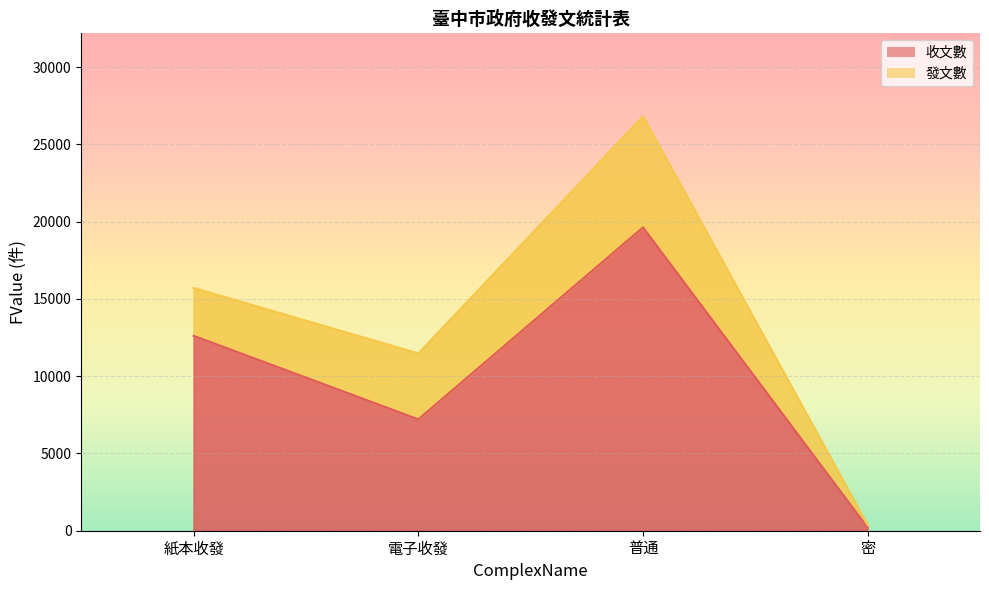

What is the change in value from 普通 to 密?

-19433